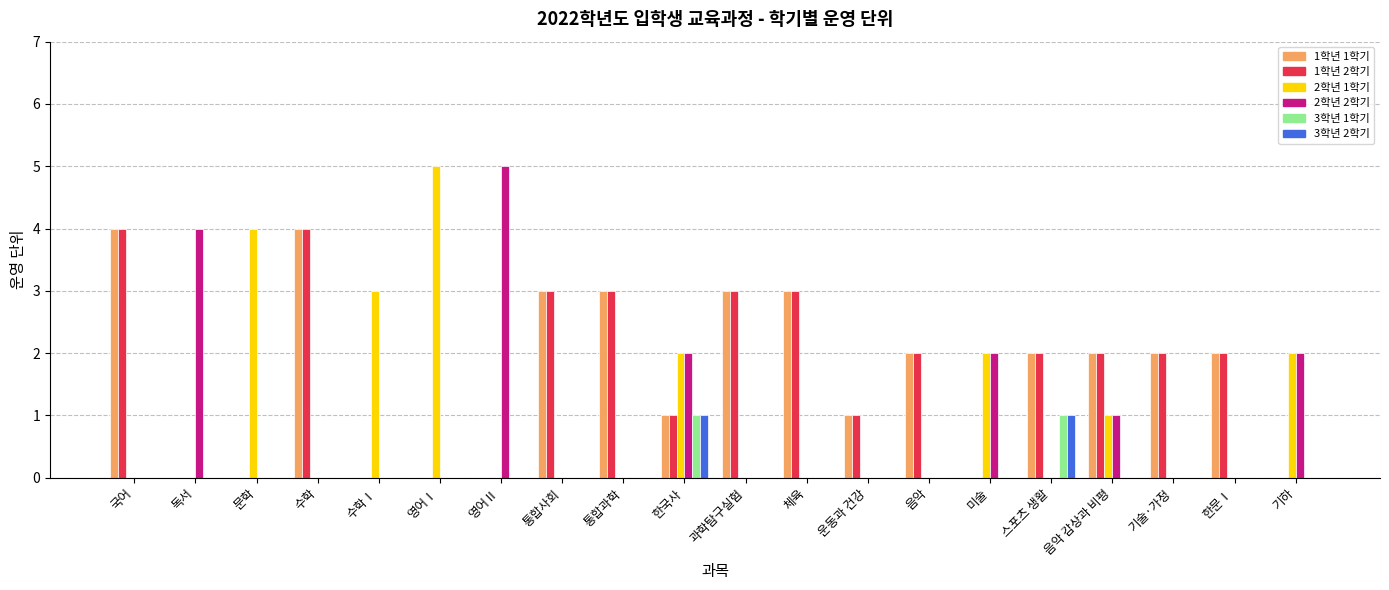

What is the maximum value for 1학년 2학기?

4